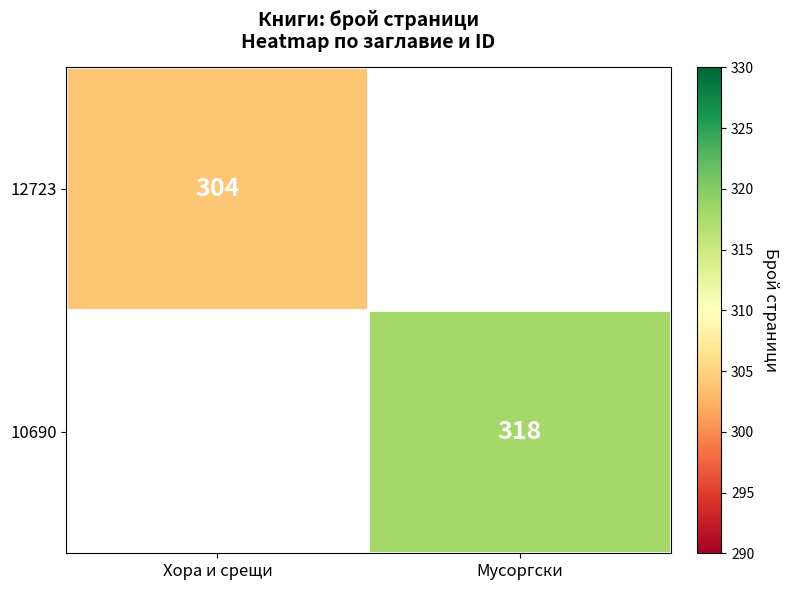

The 12723 series shows 493 at Хора и срещи. True or false?

False